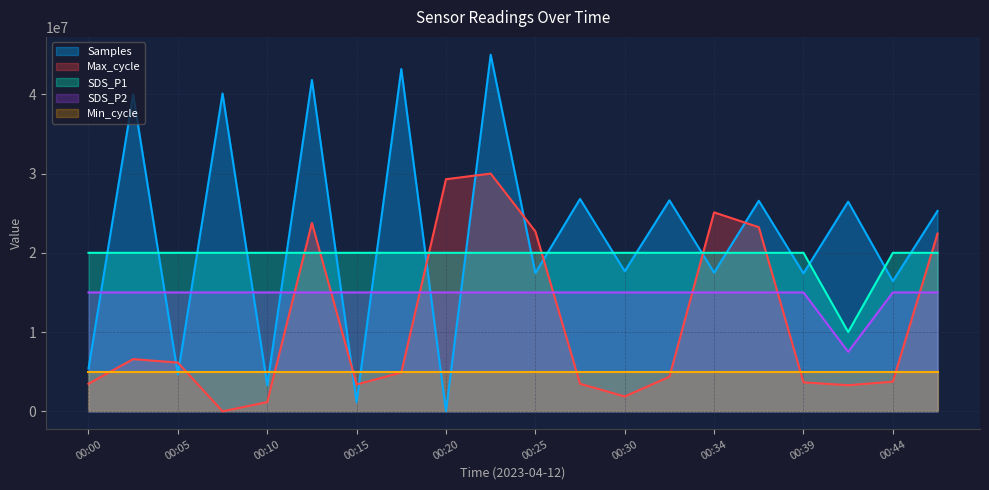

What is the value of the Samples point at the 10th from the left?

45000000.0